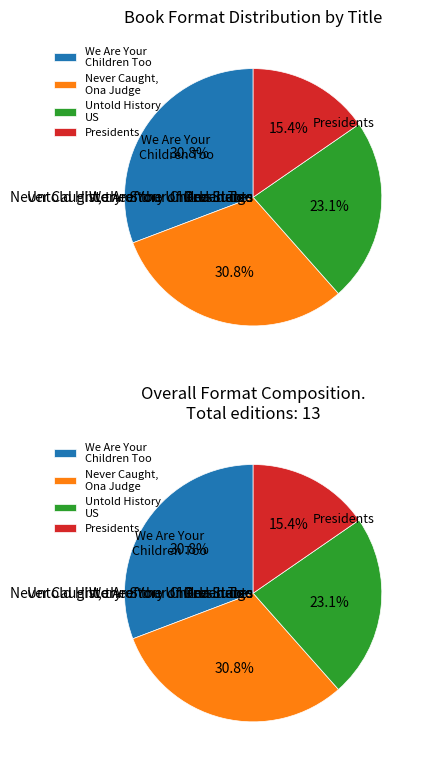

Which slice is the largest?

We Are Your Children Too